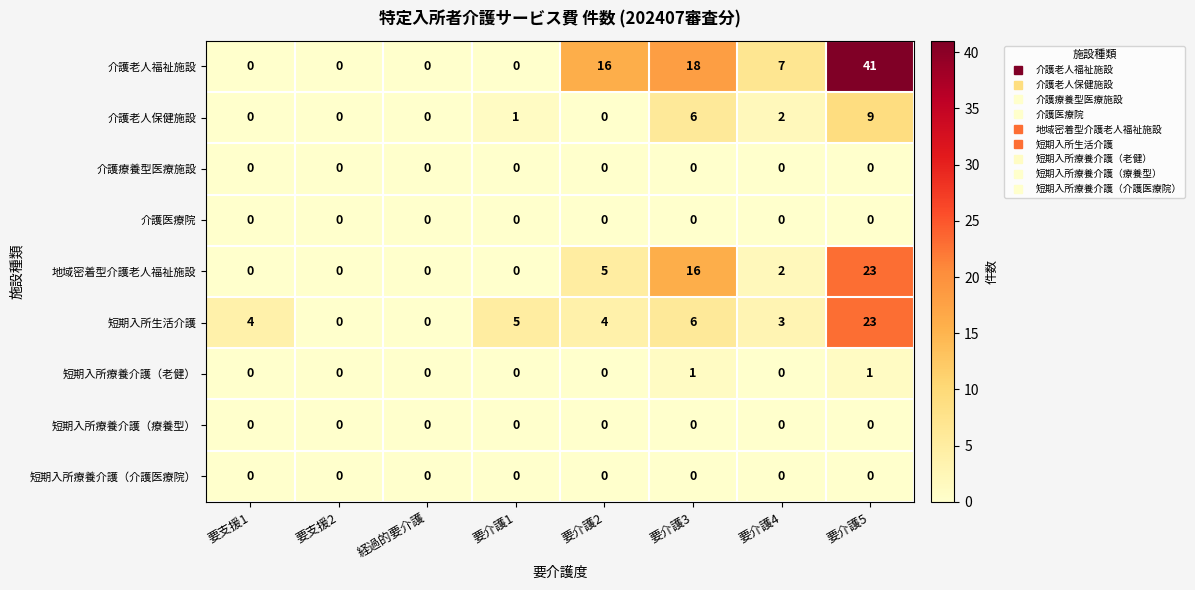

Count the number of categories in the chart.

8